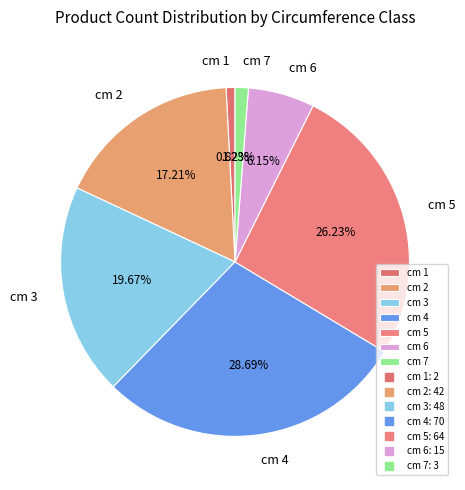

Which has a higher value, cm 2 or cm 4?

cm 4